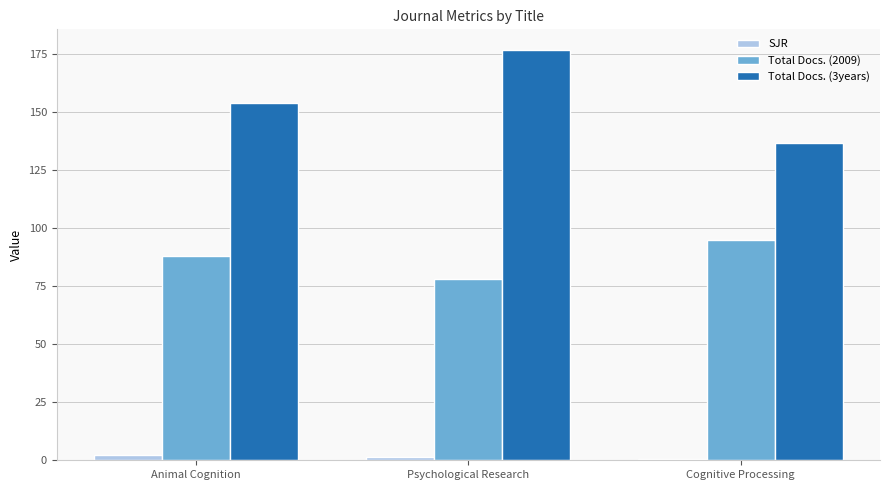

What is the label of the 1st bar from the right?

Cognitive Processing